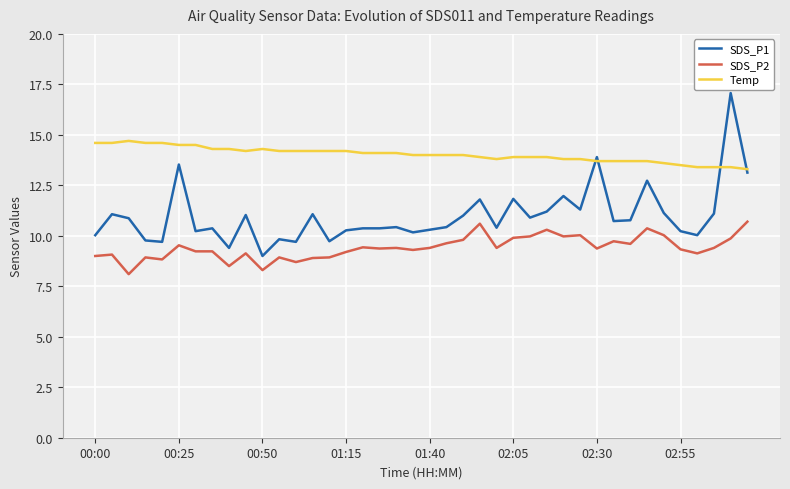

Rank the series by their maximum value, from highest to lowest.

SDS_P1, Temp, SDS_P2